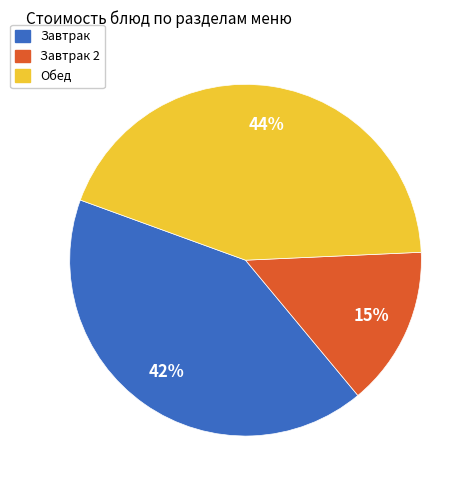

Is there a majority slice in this chart?

No